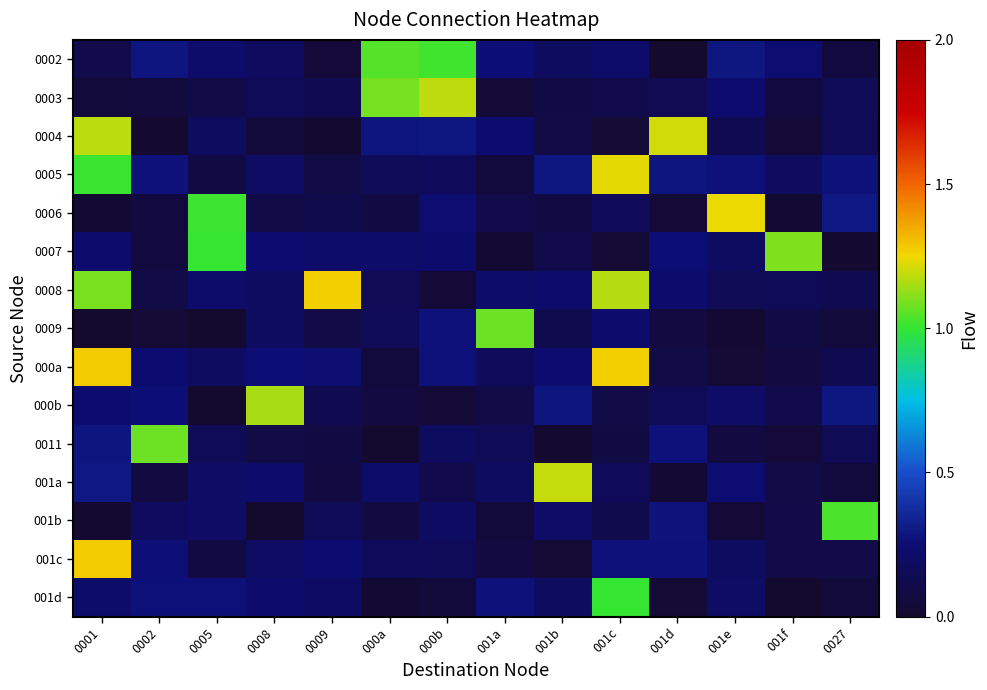

Which label corresponds to the smallest value in the chart?

001f